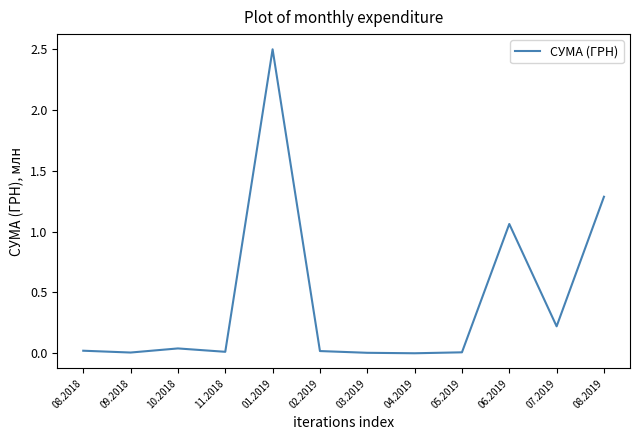

True or false: the data has more than 2 interior local peaks.

True